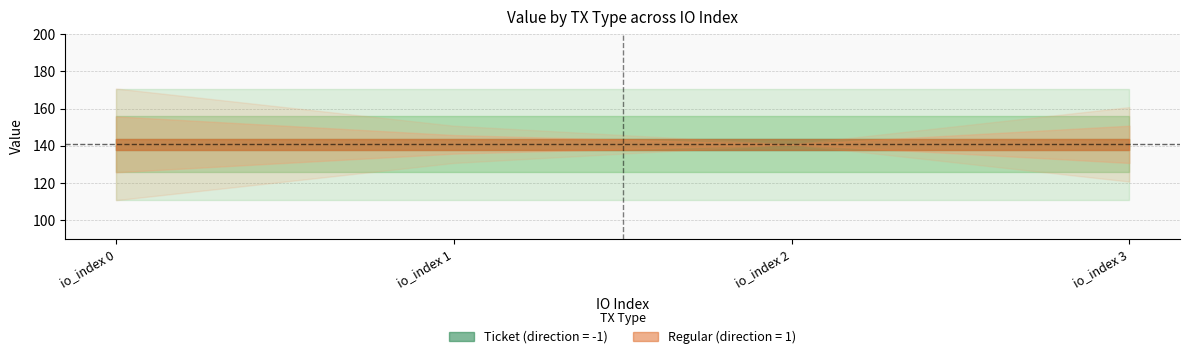

Does the chart have visible grid lines?

Yes